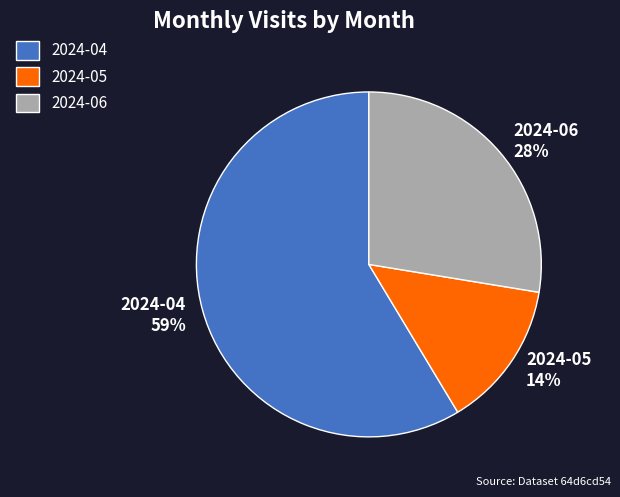

What is the majority slice?

2024-04